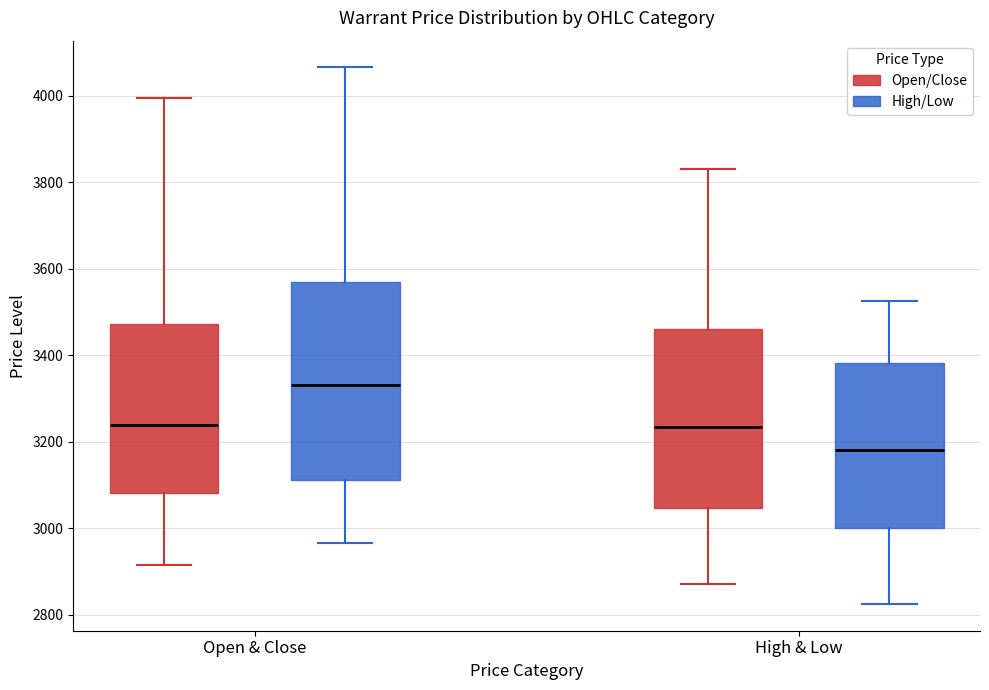

Reading left to right, transcribe this box plot: for each box, give where its median line is, the range the box spans, and where its two whiskers end, as read against the y-axis. The values are not printed on the chart, so give them approximately, as read against the axis.

Open & Close (Open/Close): median 3240, box 3080 to 3480, whiskers 2920 to 4000
Open & Close (High/Low): median 3340, box 3120 to 3580, whiskers 2960 to 4060
High & Low (Open/Close): median 3240, box 3040 to 3460, whiskers 2880 to 3840
High & Low (High/Low): median 3180, box 3000 to 3380, whiskers 2820 to 3520